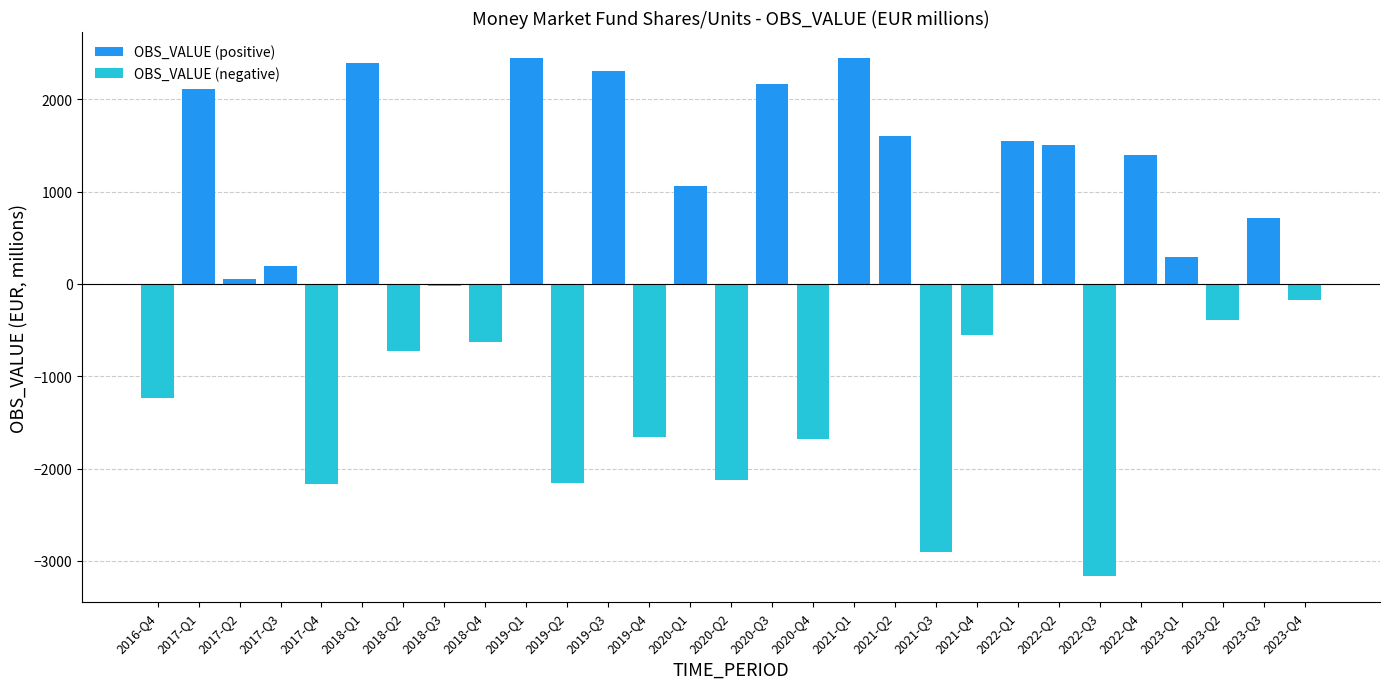

What are all the series names shown in the legend?

OBS_VALUE (positive), OBS_VALUE (negative)